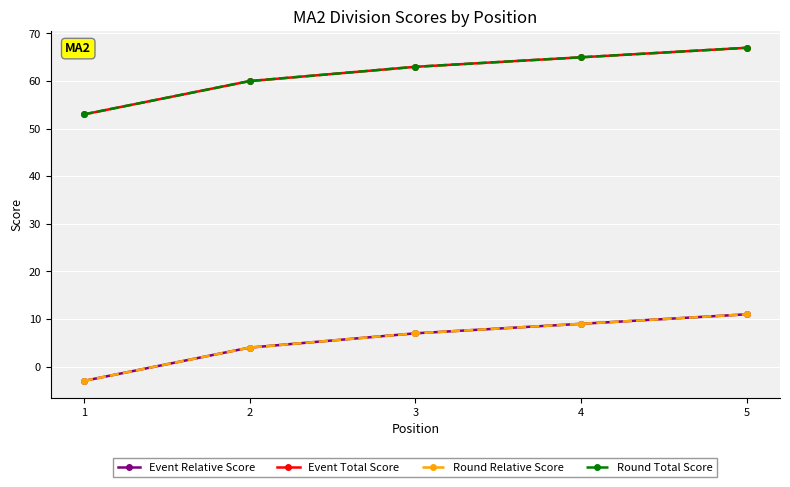

Rank the series at 4 from lowest to highest value.

Event Relative Score, Round Relative Score, Event Total Score, Round Total Score